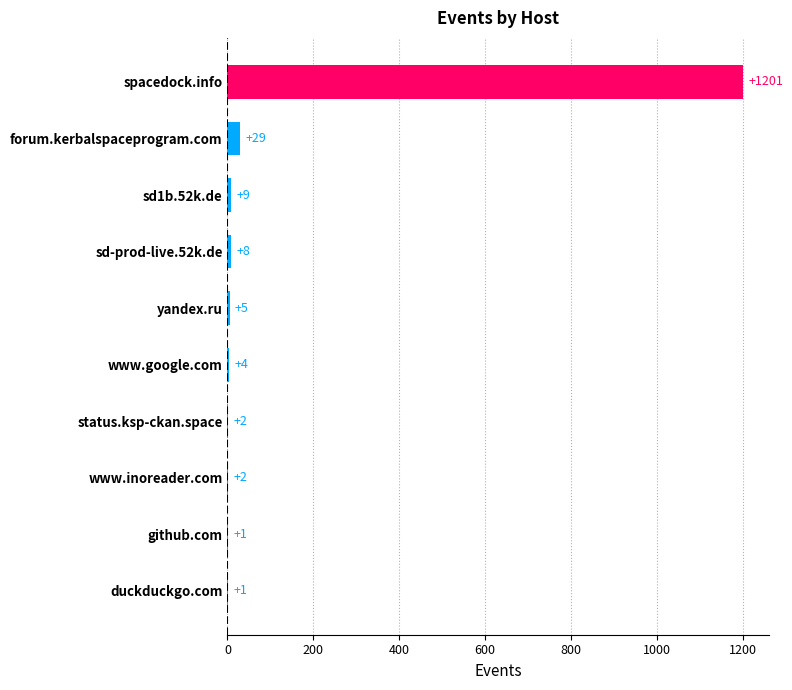

Which category has the highest value across all series?

spacedock.info